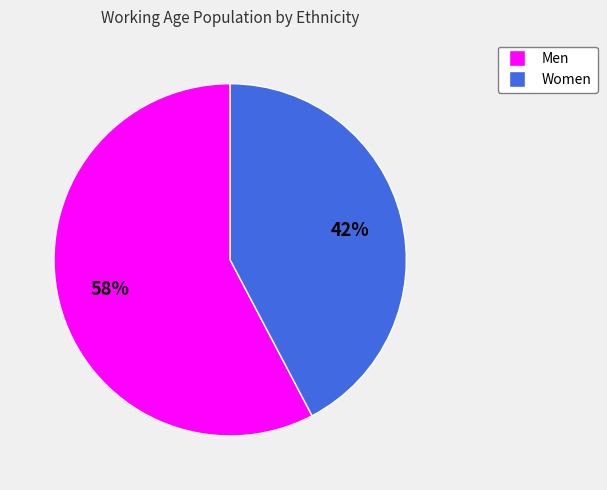

Does any single category account for the majority?

Yes